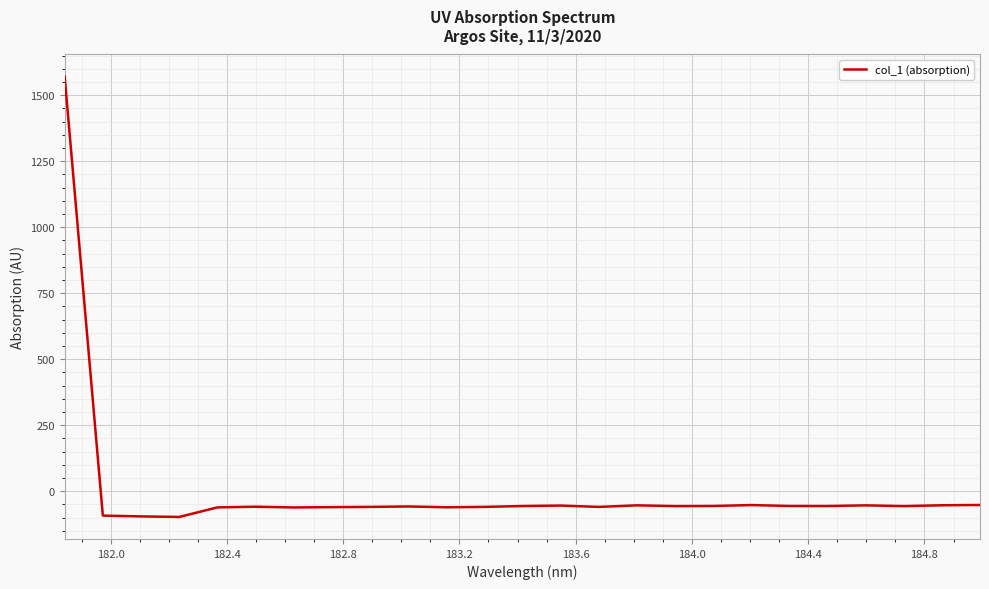

What is the greatest value displayed?

1570.7